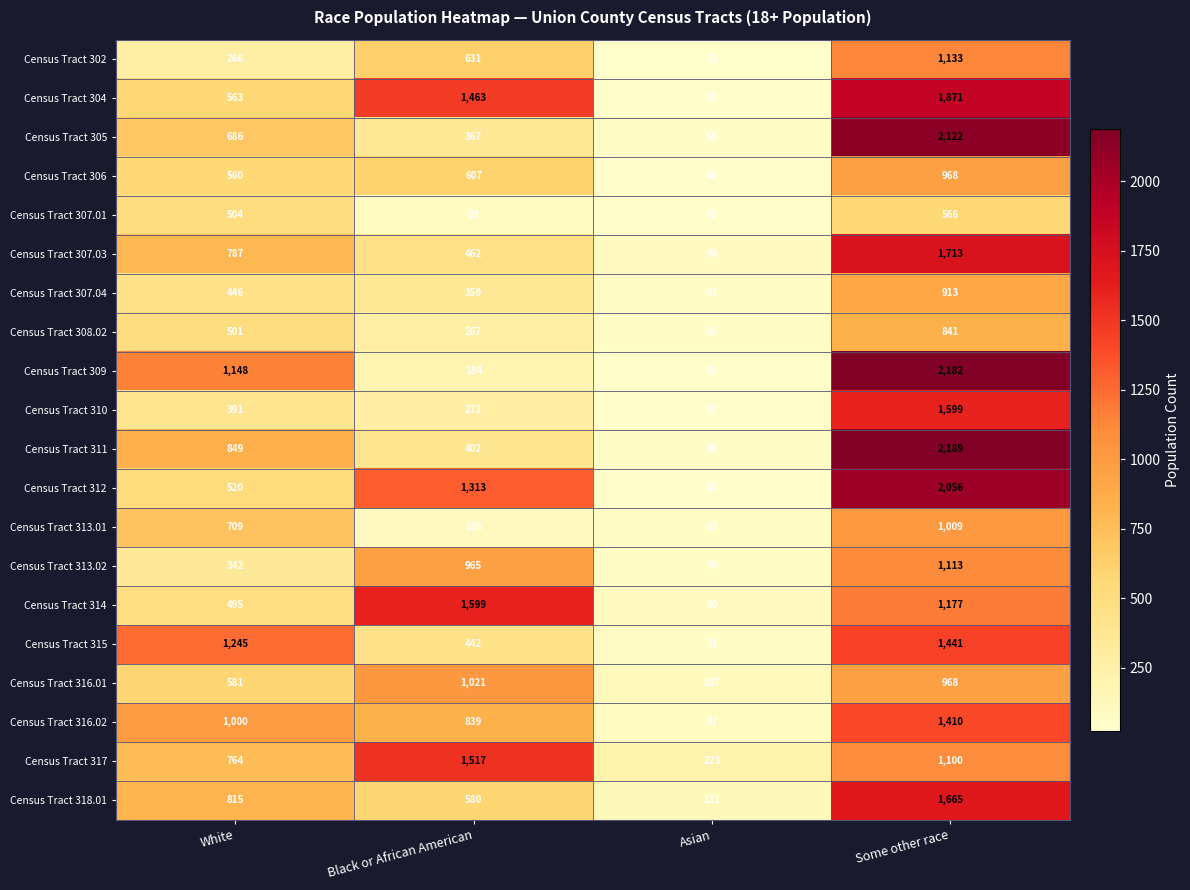

List the labels in order of Census Tract 315 value, largest first.

Some other race, White, Black or African American, Asian